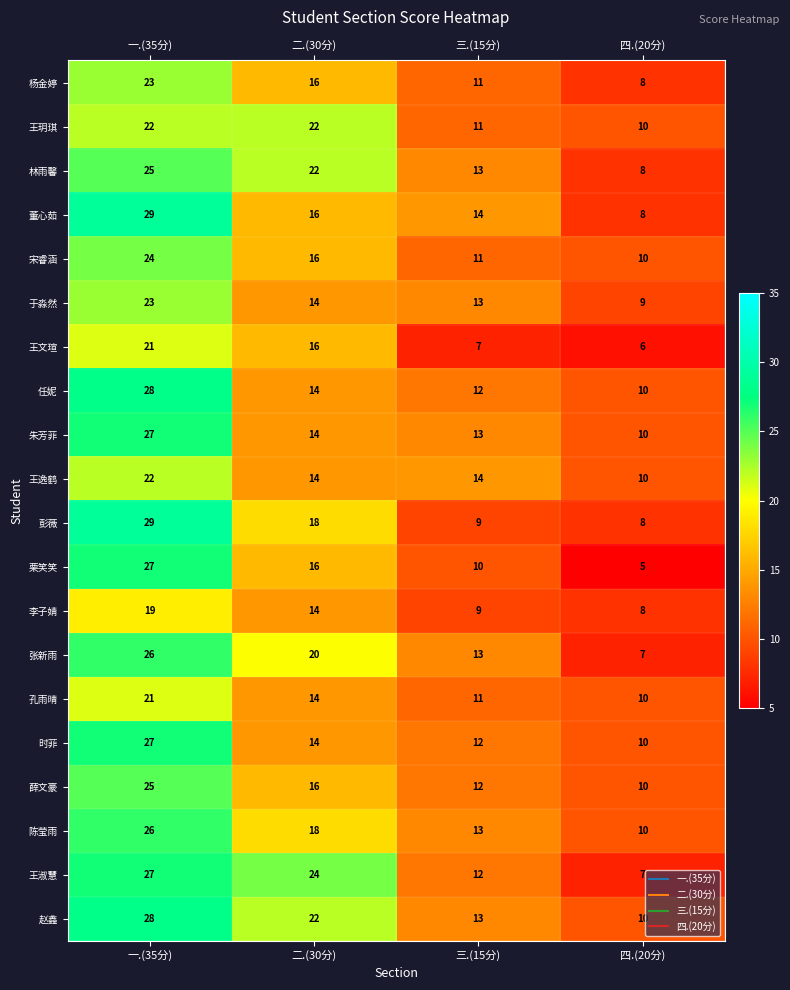

What is the total value across all series at 四.(20分)?

174